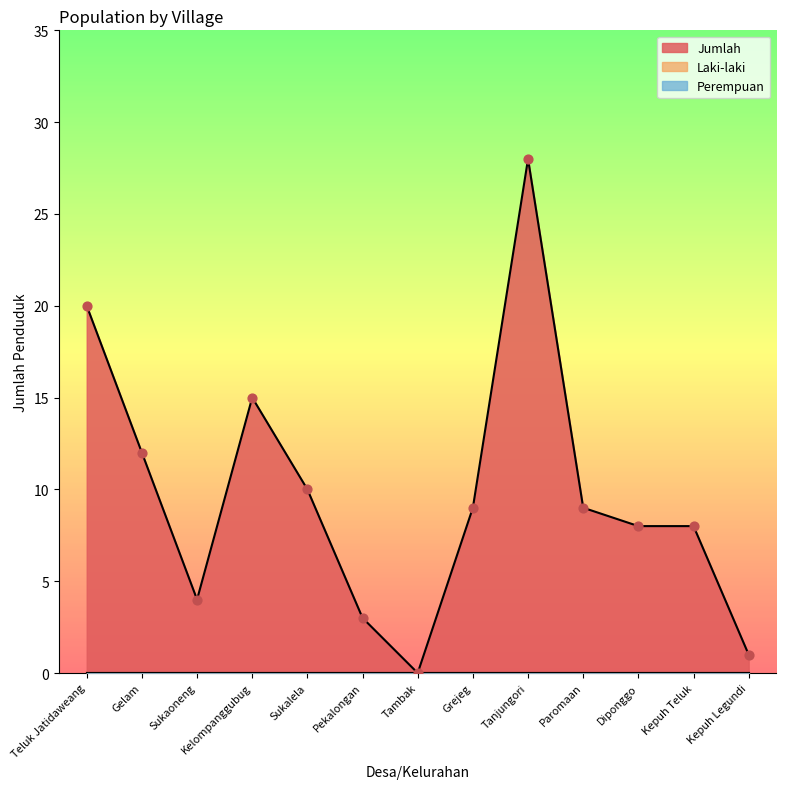

Which series has the largest Y range (max minus min)?

Jumlah